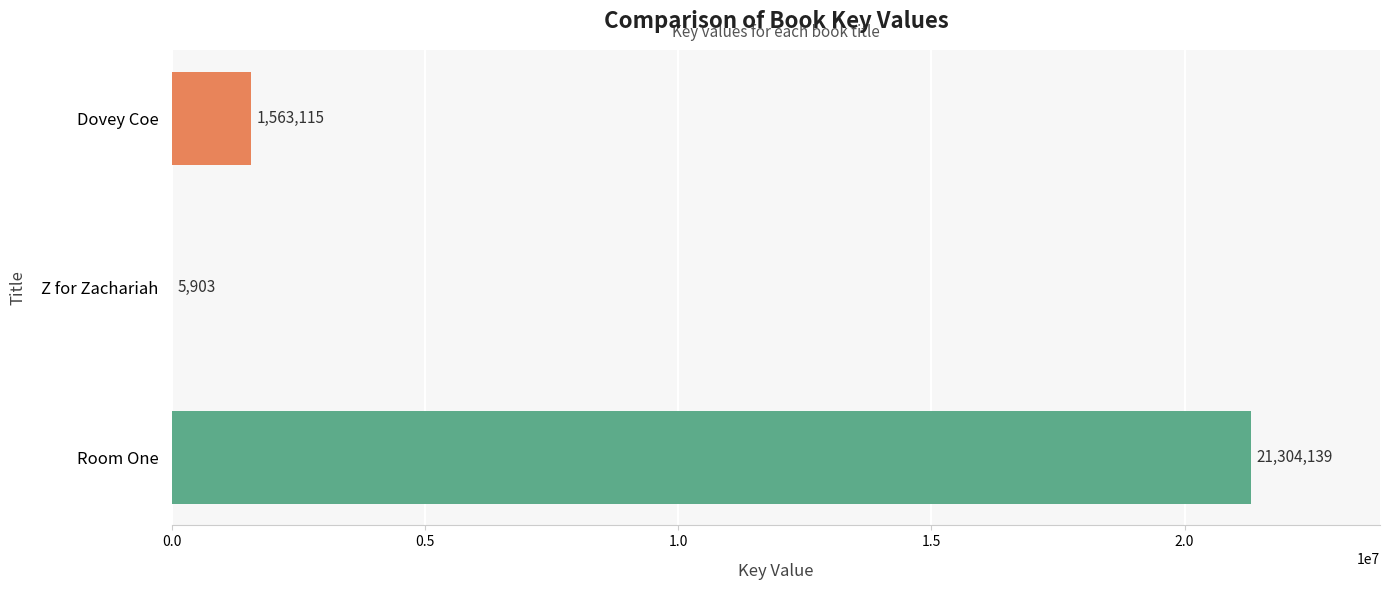

Where is the data nearest to the value 10655021?

Dovey Coe